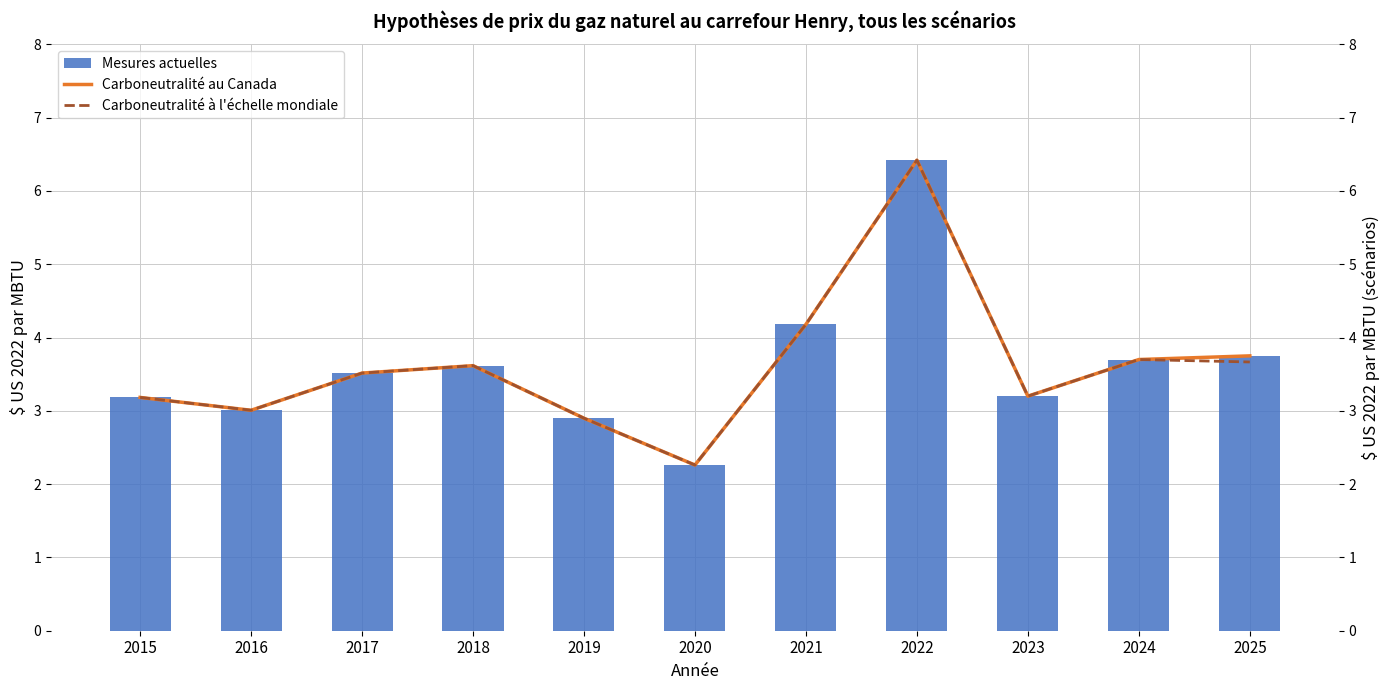

The value of Mesures actuelles at 2023 is 1.7. True or false?

False